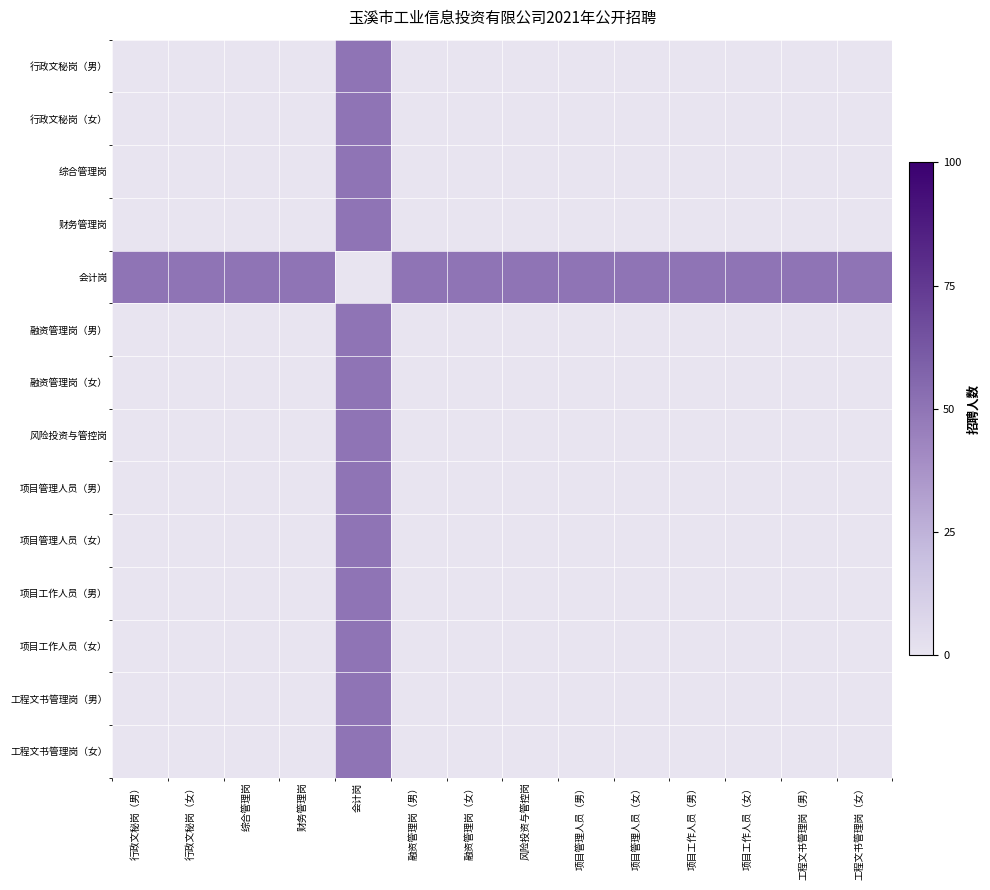

At 工程文书管理岗（男）, list the series in order from smallest to largest.

行政文秘岗（男）, 行政文秘岗（女）, 综合管理岗, 财务管理岗, 融资管理岗（男）, 融资管理岗（女）, 风险投资与管控岗, 项目管理人员（男）, 项目管理人员（女）, 项目工作人员（男）, 项目工作人员（女）, 工程文书管理岗（男）, 工程文书管理岗（女）, 会计岗